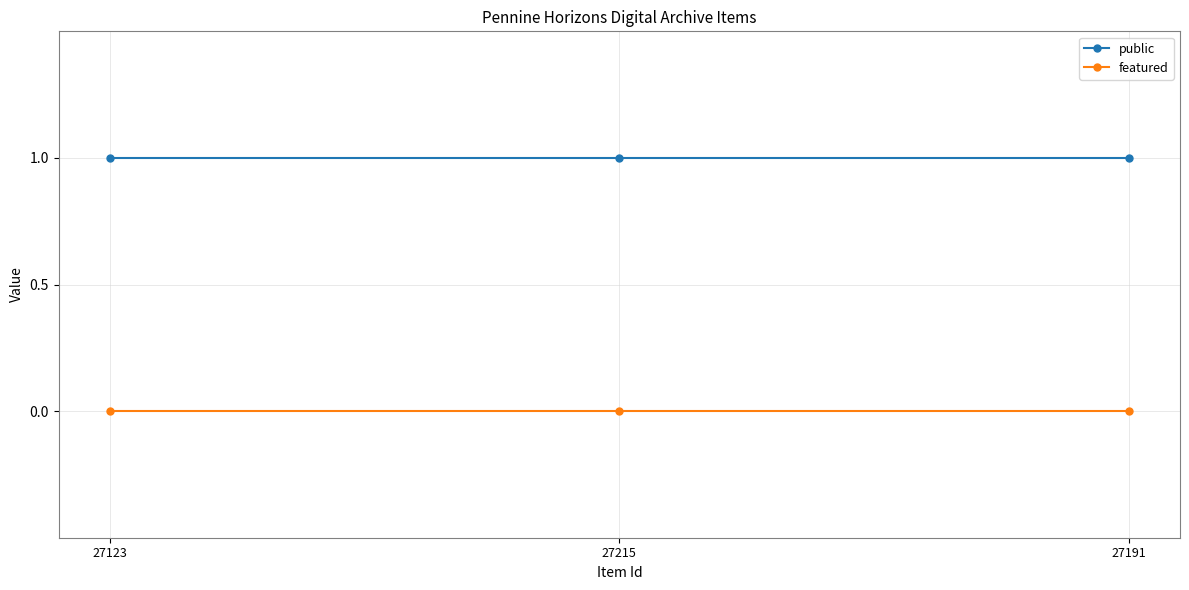

Reading left to right, extract all data points from this chart.

public: 1	1	1
featured: 0	0	0